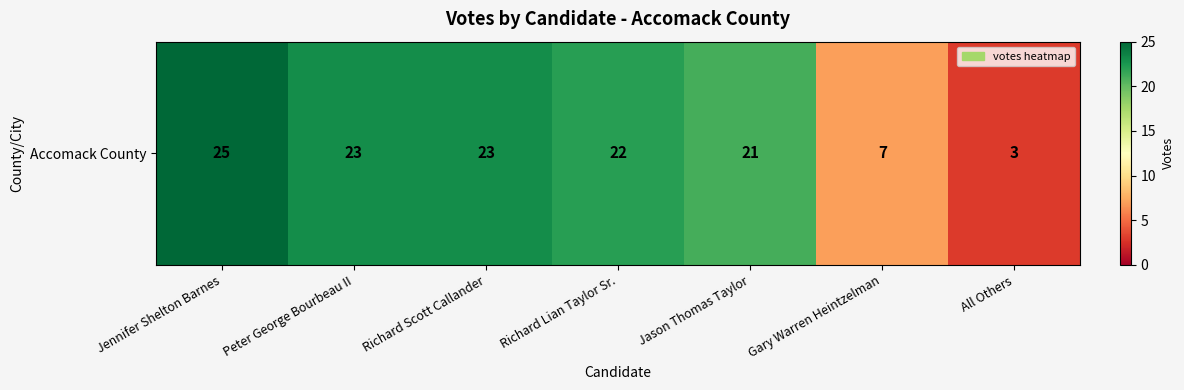

What is the sum of the values at Gary Warren Heintzelman and Jason Thomas Taylor?

28